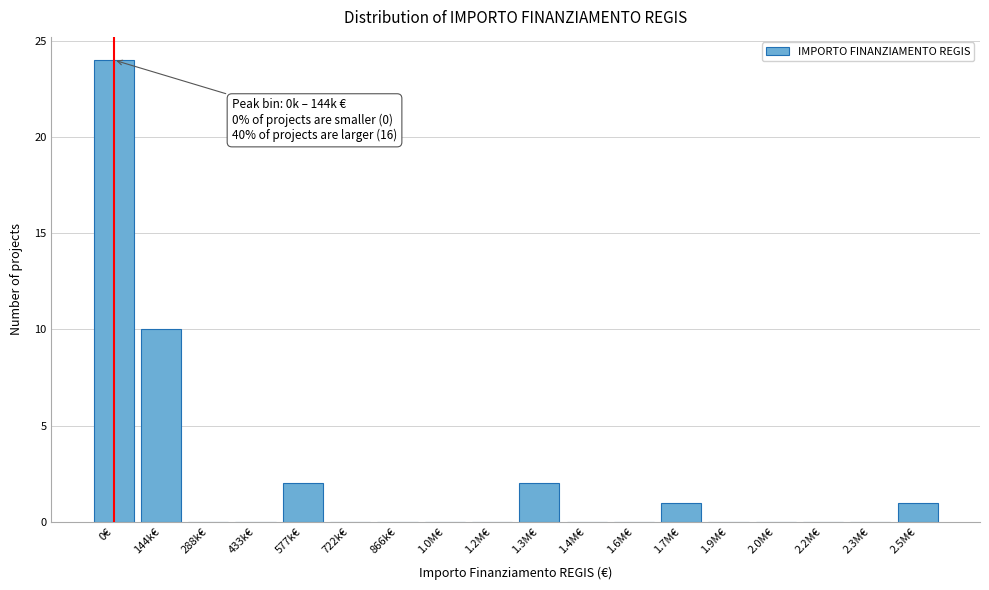

What is the sum of all values?

40